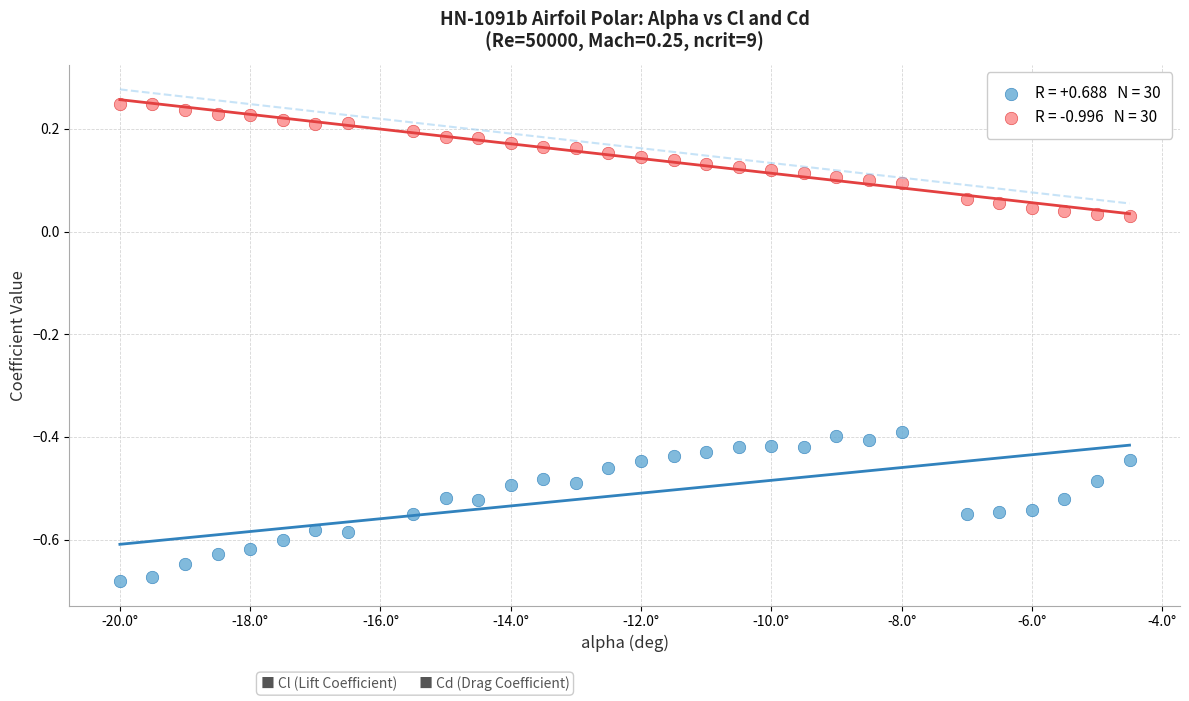

Across all data points, what is the range of Y values (max minus min)?

0.9